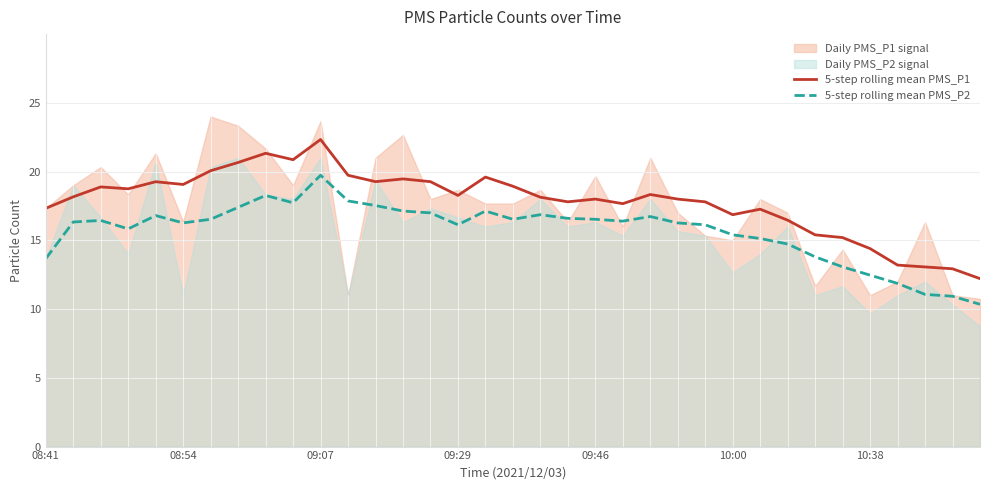

What is the difference between the 5-step rolling mean PMS_P1 values at 8 and 13?

1.9